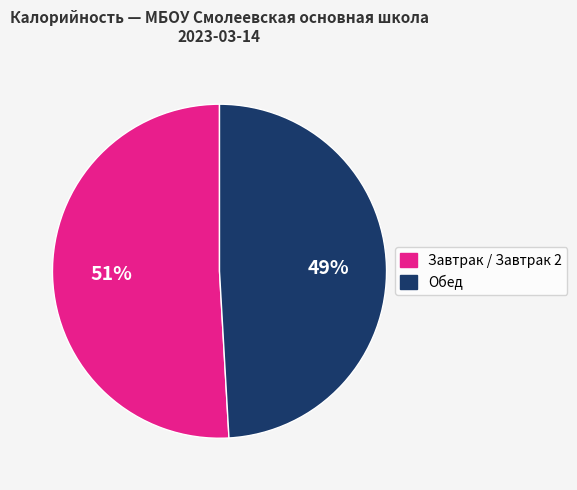

To the nearest percent, what is the average slice percentage?

50%